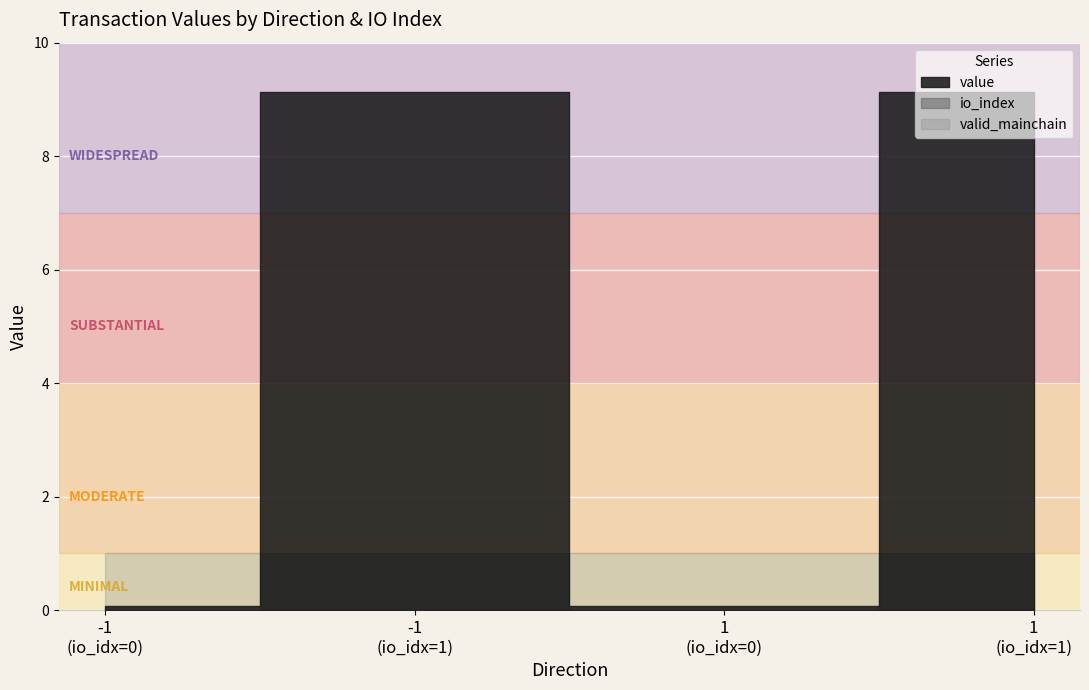

How many interior local peaks does the value series have?

1